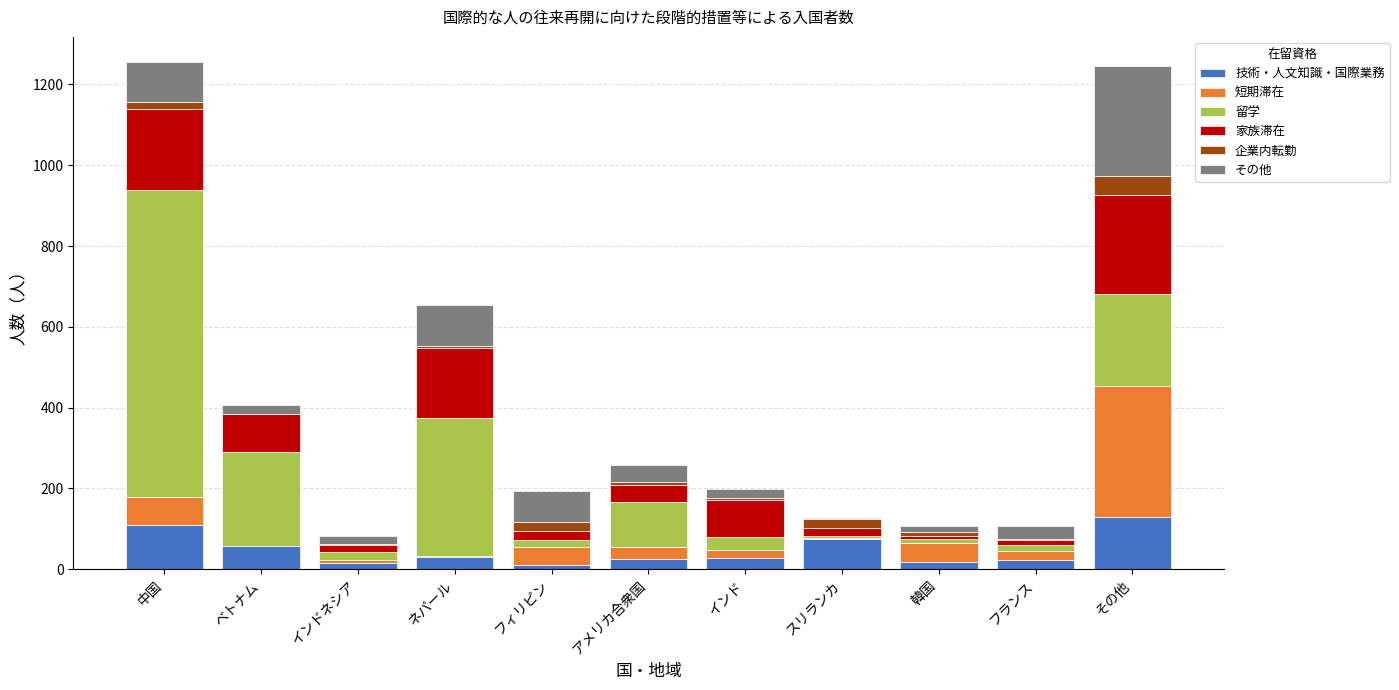

What is the maximum value for 技術・人文知識・国際業務?

129